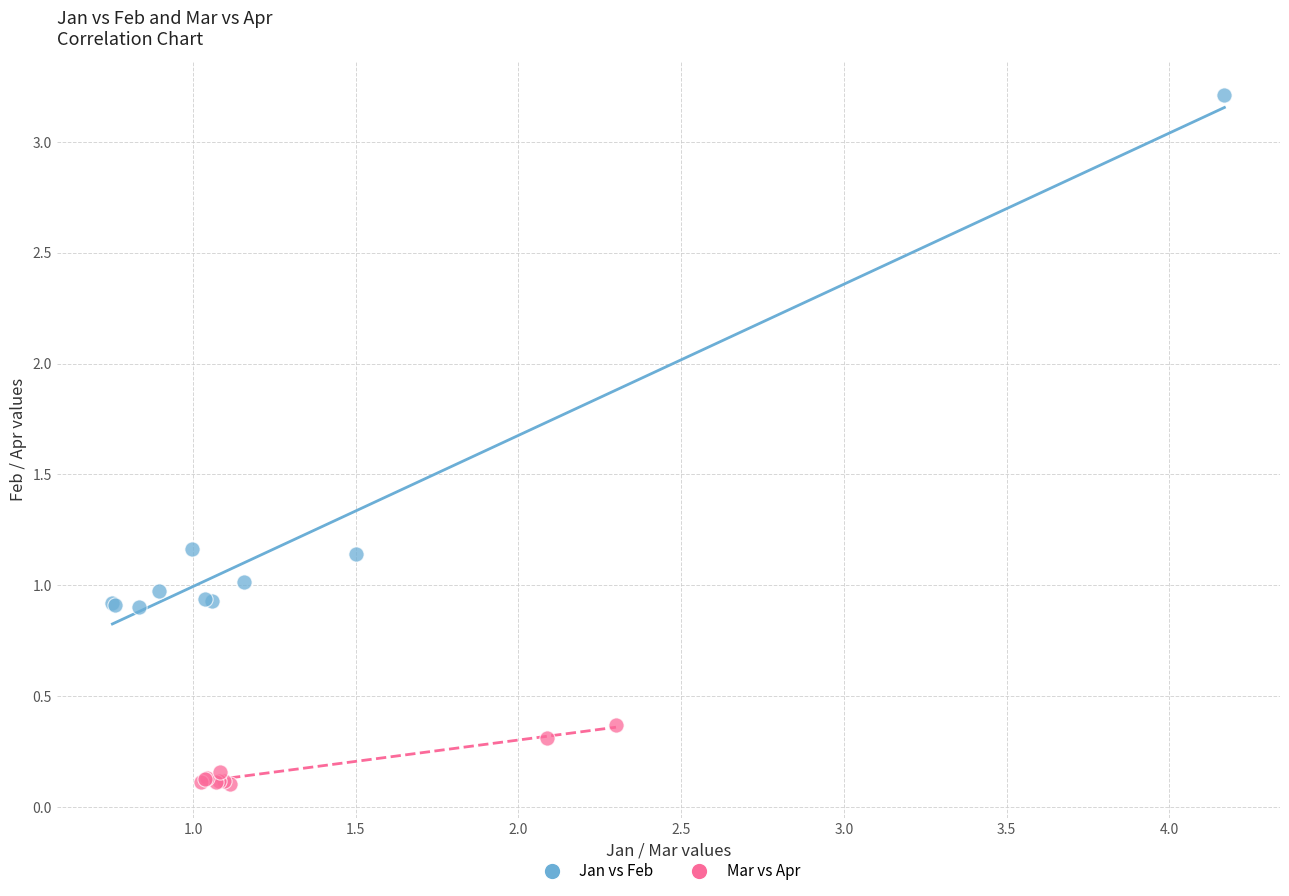

Which series has the widest spread of Y values?

Jan vs Feb